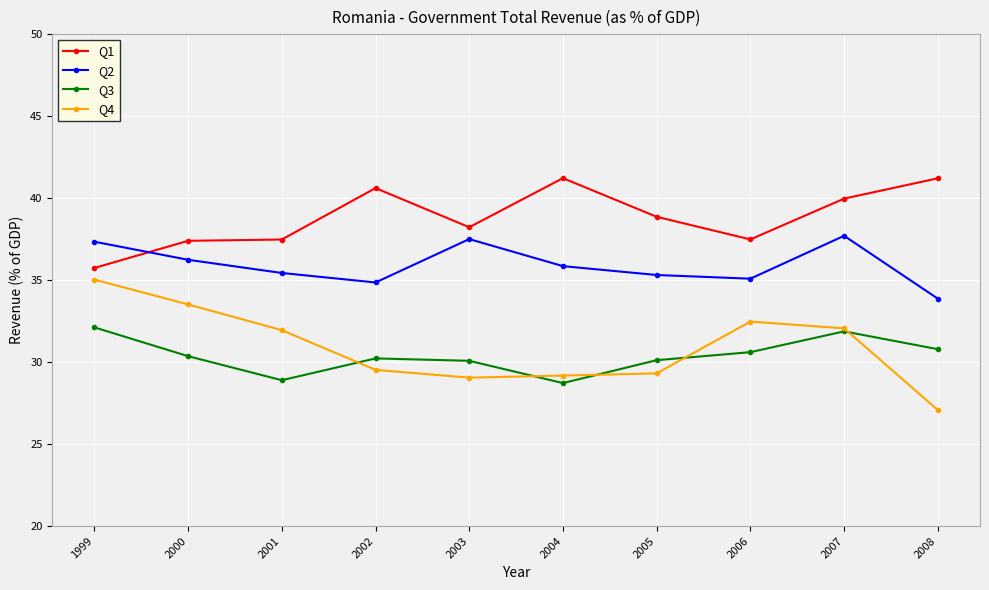

Where does the Q4 series first go above 31?

1999